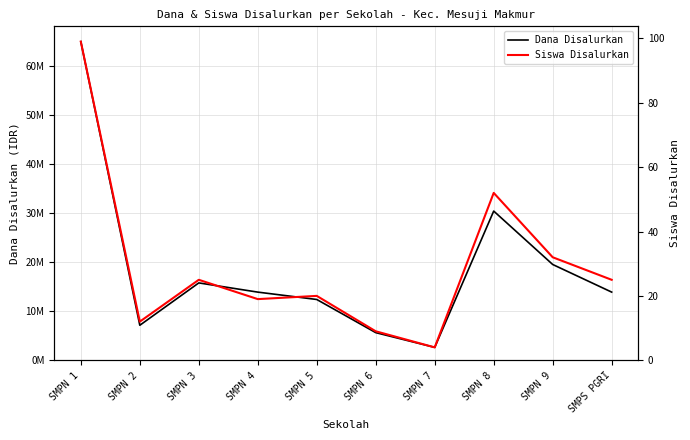

What is the label of the 5th point from the right?

SMPN 6